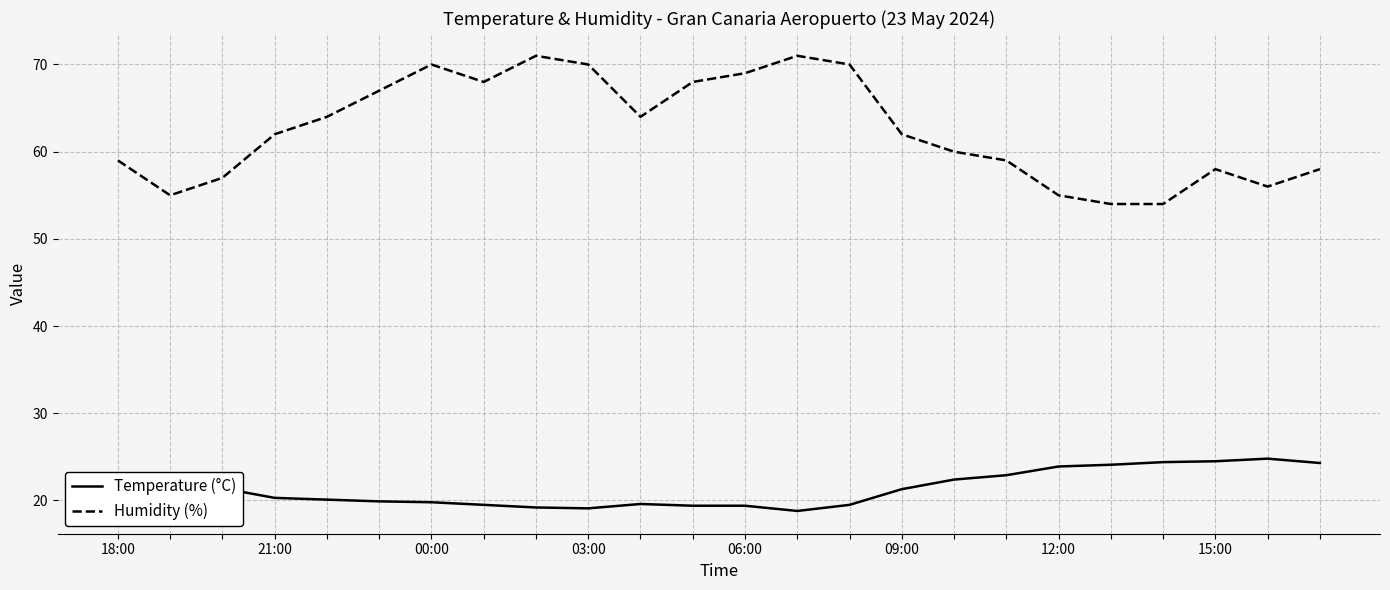

List the series in order of their overall mean, lowest first.

Temperature (°C), Humidity (%)